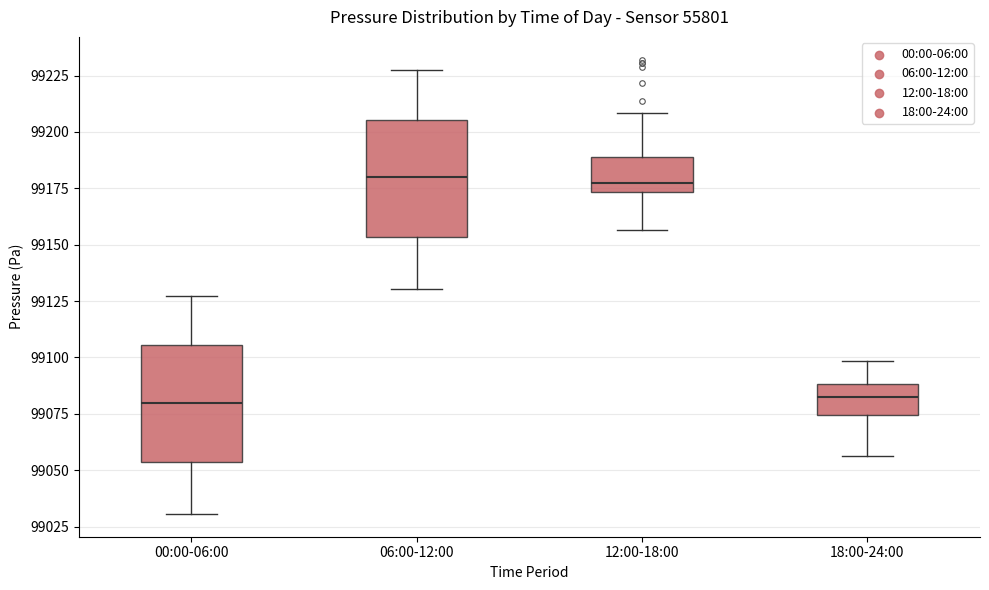

Where does the upper whisker of the box for 06:00-12:00 end on the y-axis? The values are not printed on the chart, so give them approximately, as read against the axis.

99225